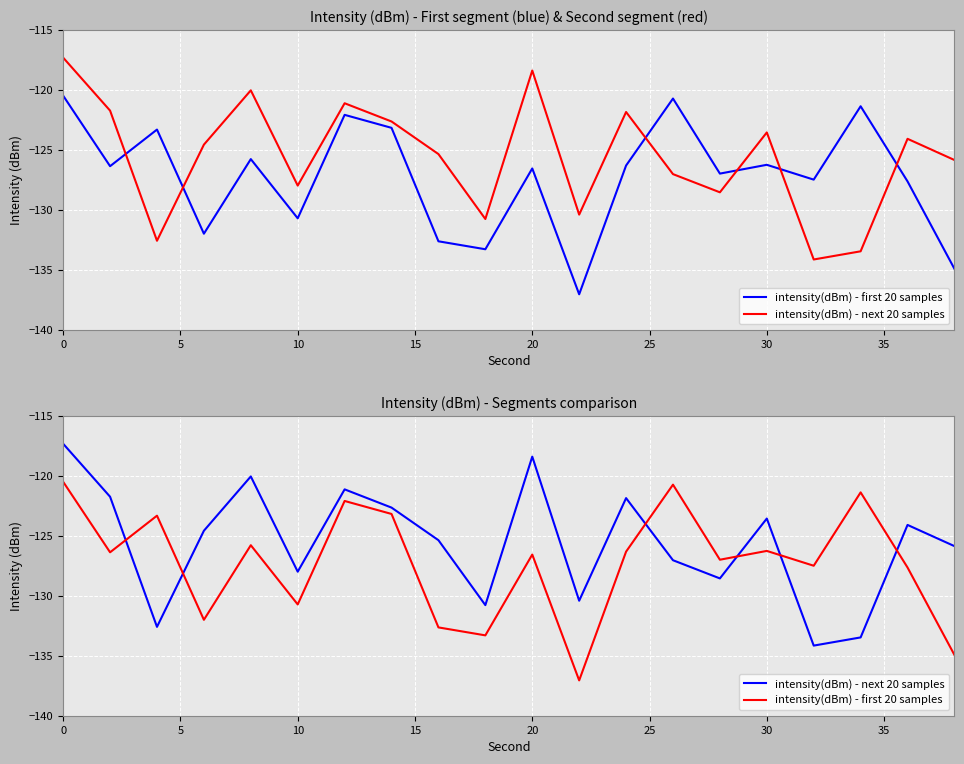

Is it true that intensity(dBm) - next 20 samples equals -212.4 at 16?

False